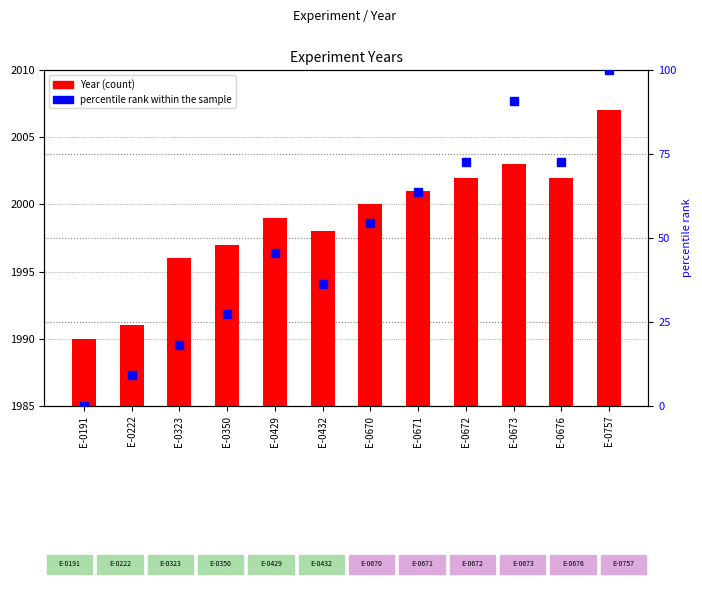

At which category does the chart reach its minimum across all series?

E-0191